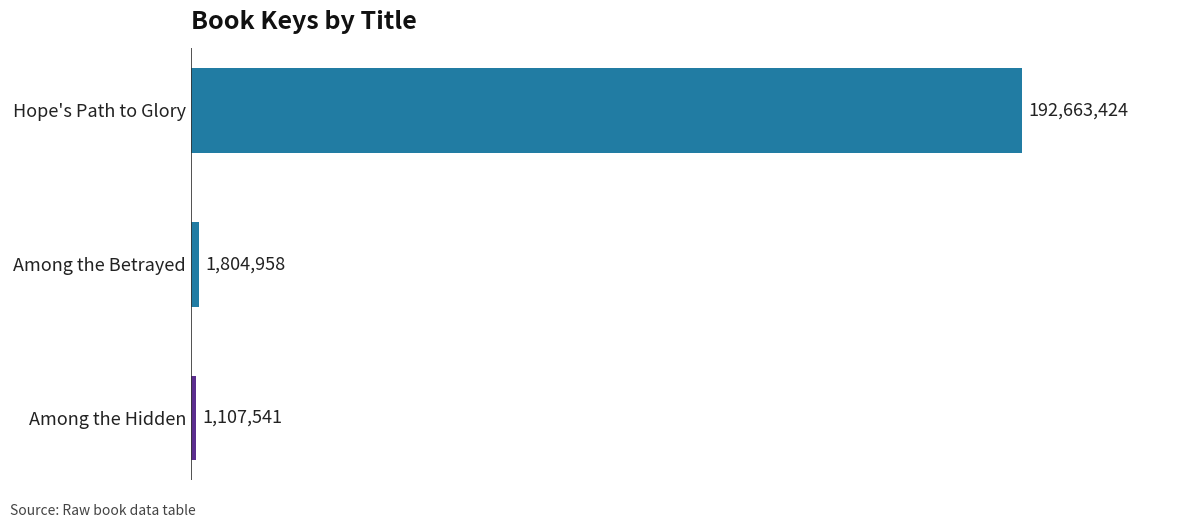

Reading bottom to top, list all the values displayed in this chart.

Among the Hidden=1107541	Among the Betrayed=1804958	Hope's Path to Glory=192663424